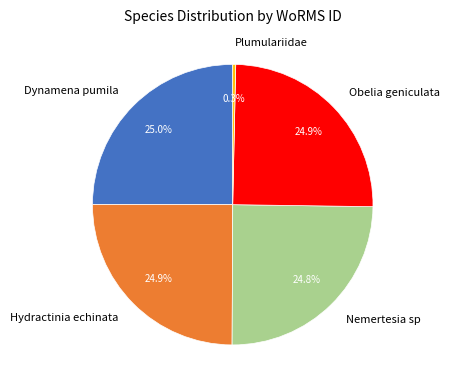

Which slice is the smallest?

Plumulariidae